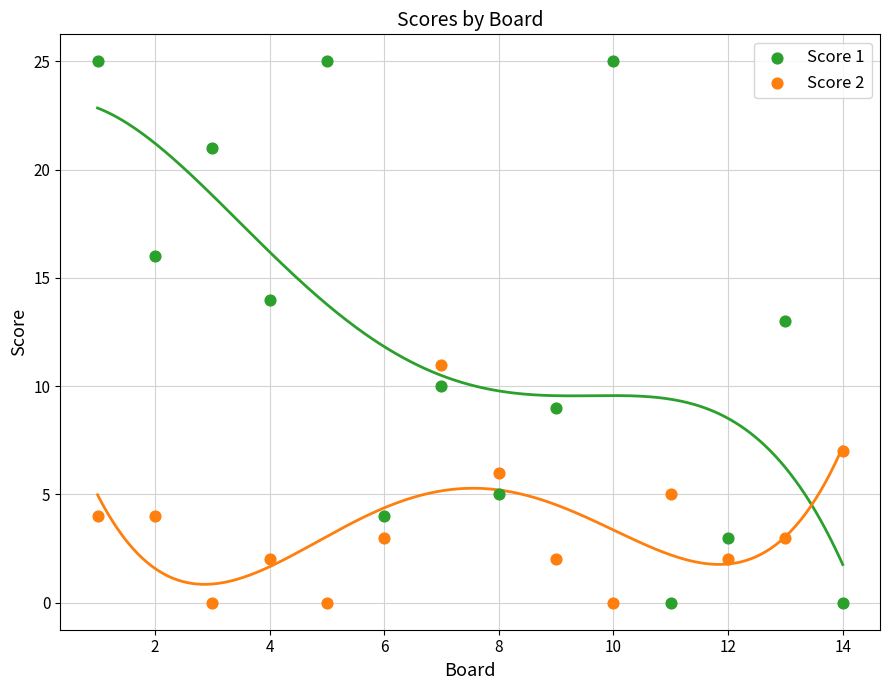

Which series reaches the maximum Y coordinate?

Score 1